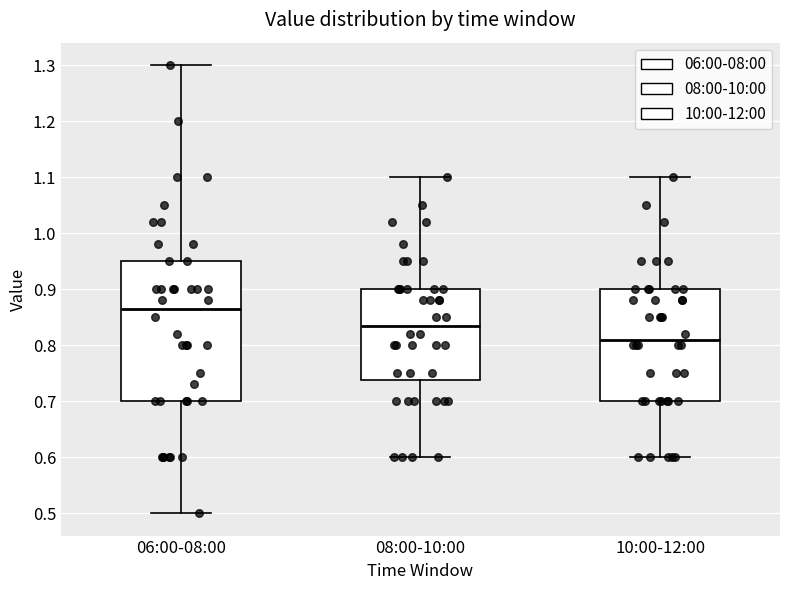

Reading left to right, transcribe this box plot: for each box, give where its median line is, the range the box spans, and where its two whiskers end, as read against the y-axis. The values are not printed on the chart, so give them approximately, as read against the axis.

06:00-08:00: median 0.87, box 0.70 to 0.95, whiskers 0.50 to 1.30
08:00-10:00: median 0.84, box 0.74 to 0.90, whiskers 0.60 to 1.10
10:00-12:00: median 0.81, box 0.70 to 0.90, whiskers 0.60 to 1.10